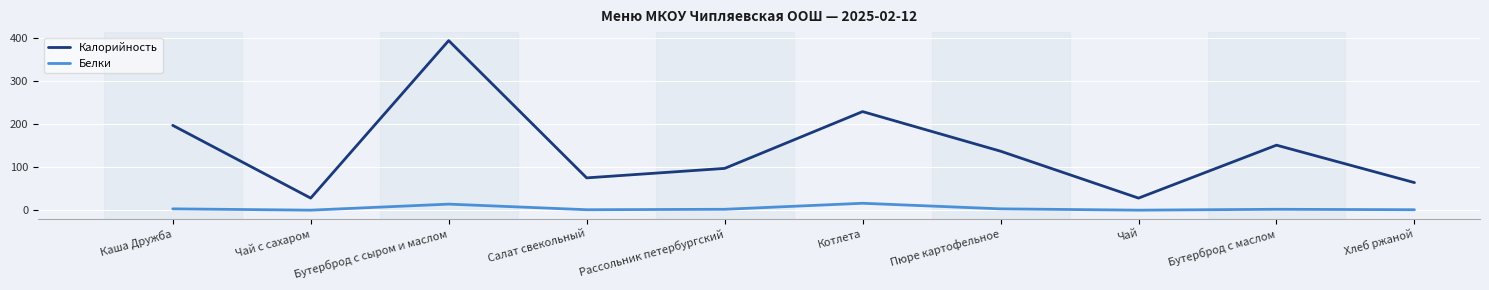

True or false: Калорийность and Белки intersect in this chart.

False